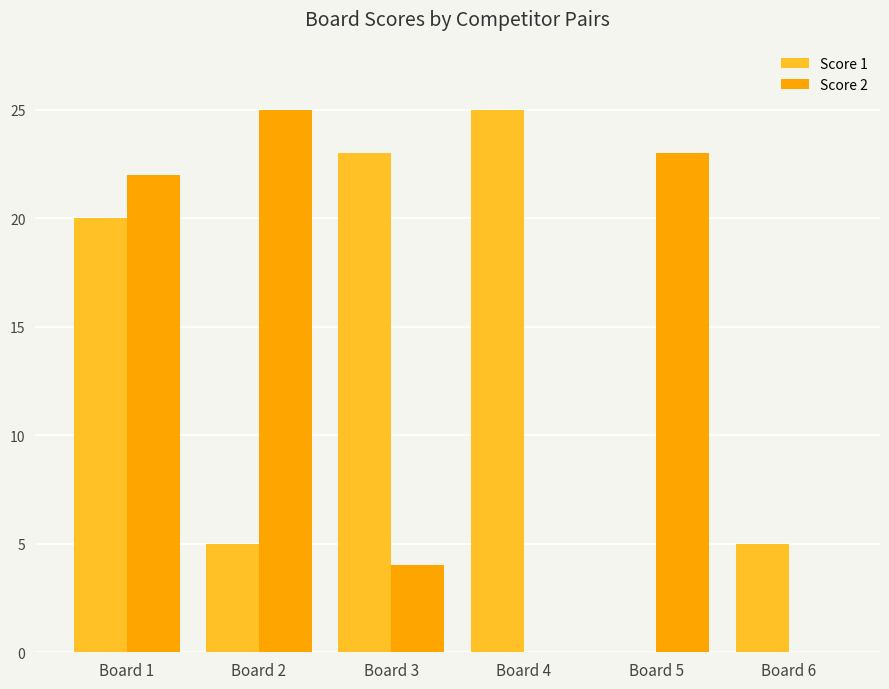

What is the sum of all Score 2 values?

74